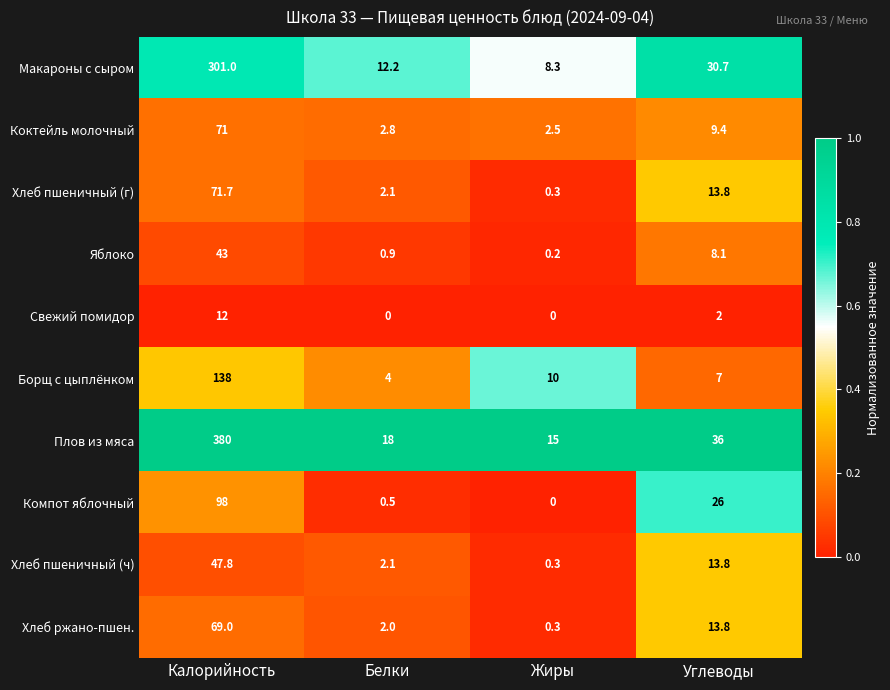

Which series has the largest total across all categories?

Плов из мяса